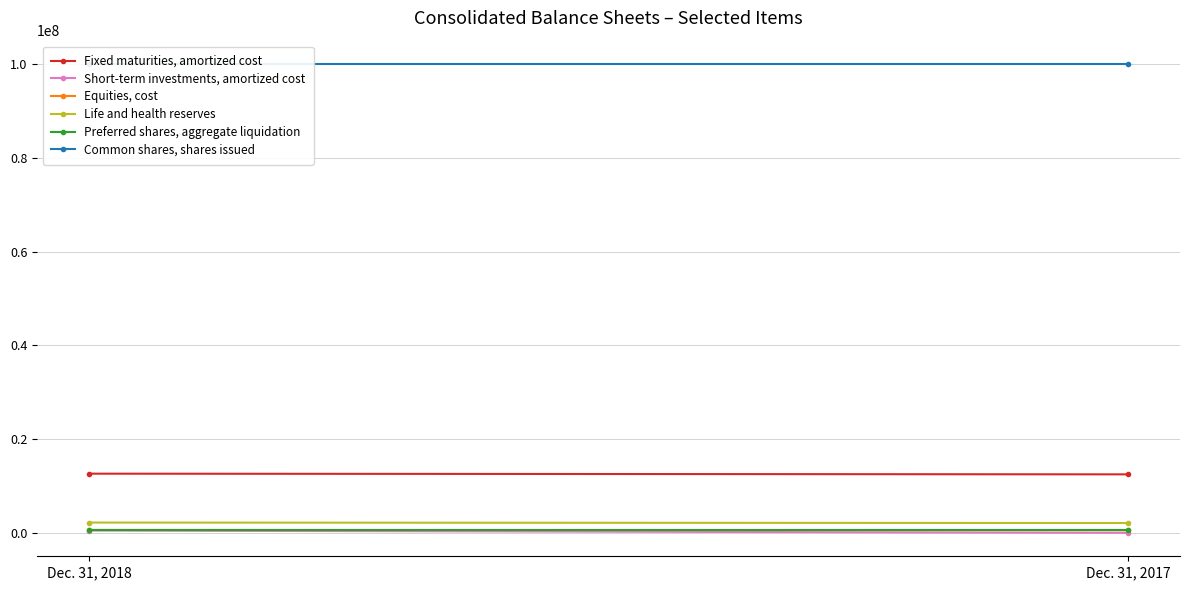

What is the total value across all series at Dec. 31, 2018?

116646590